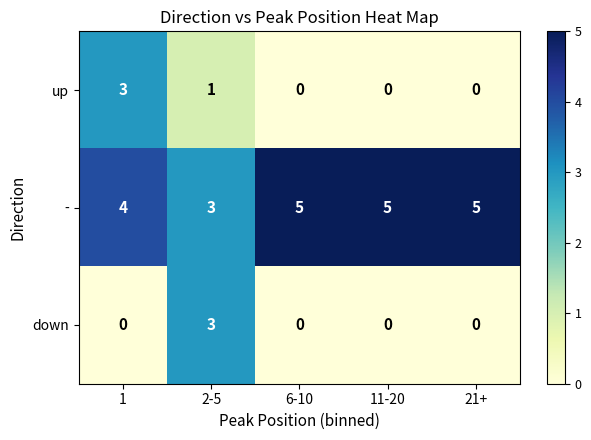

The value of down at 2-5 is 2. True or false?

False